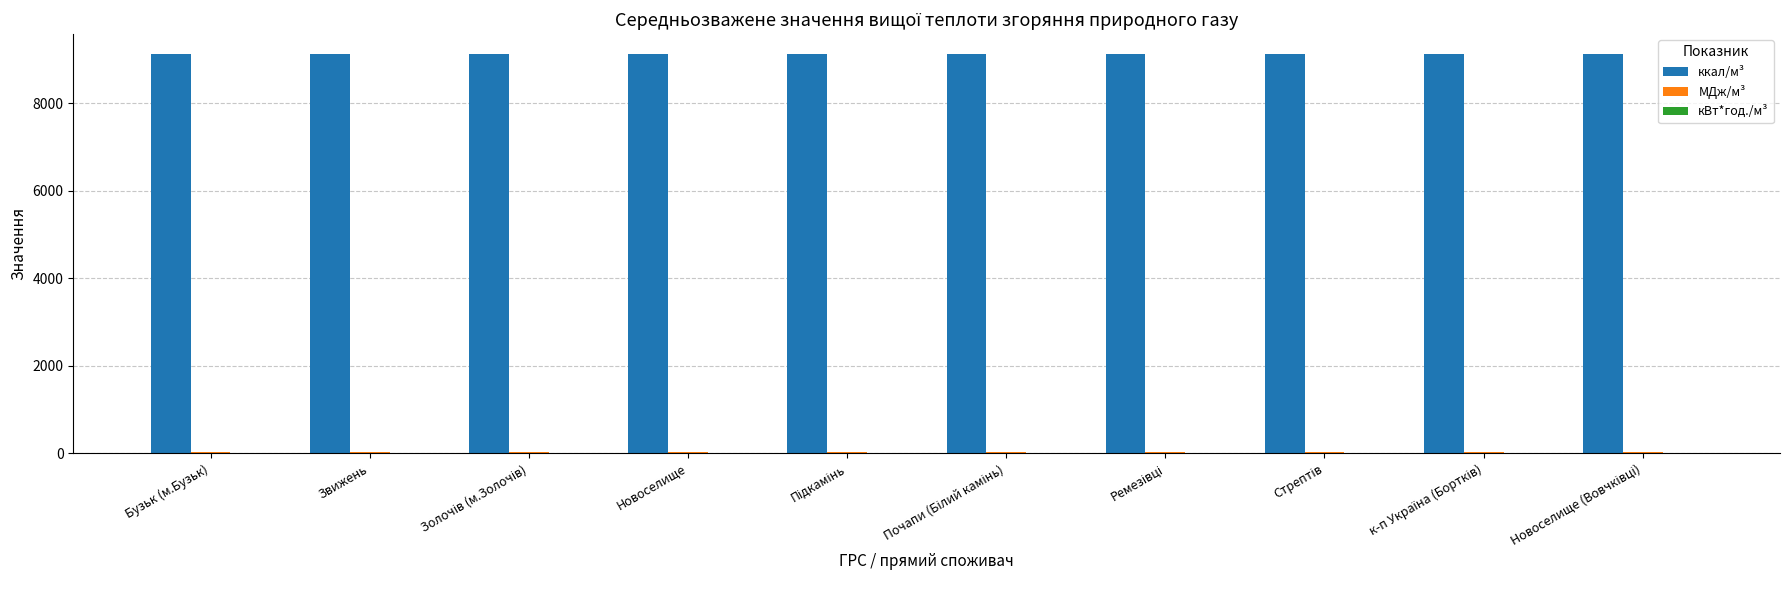

Which series has the largest total across all categories?

ккал/м³